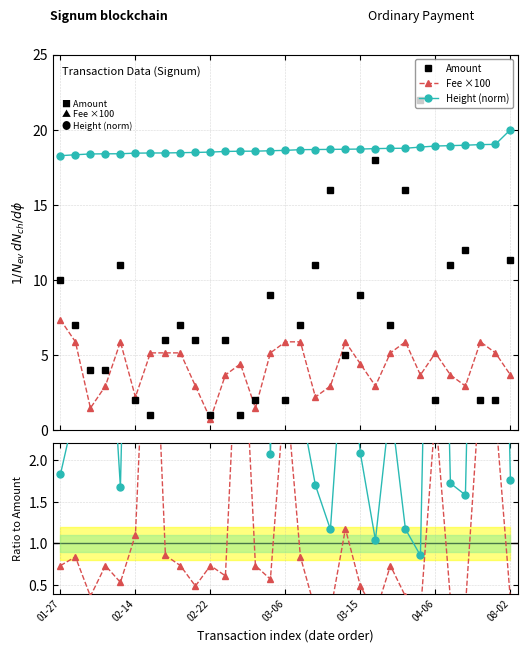

At how many categories does at least one series exceed 14?

31